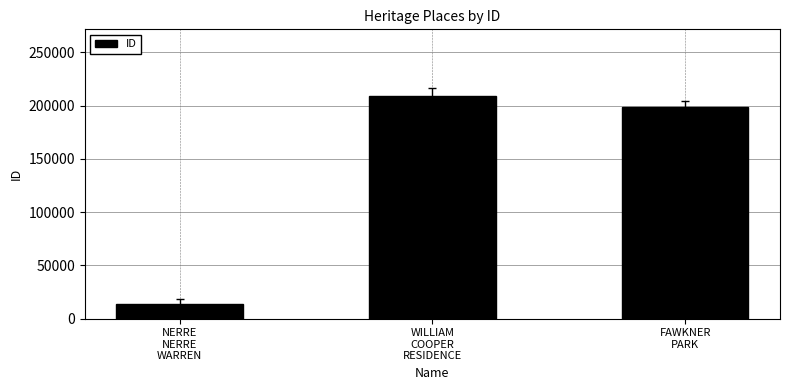

What is the average value?

140354